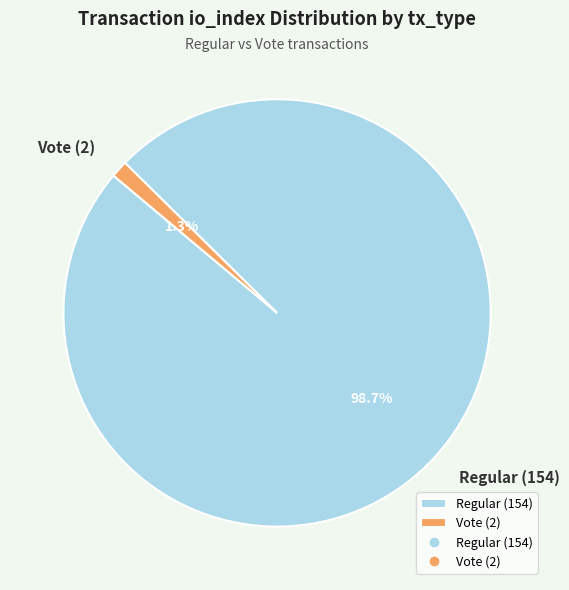

Which has a higher value, Vote (2) or Regular (154)?

Regular (154)